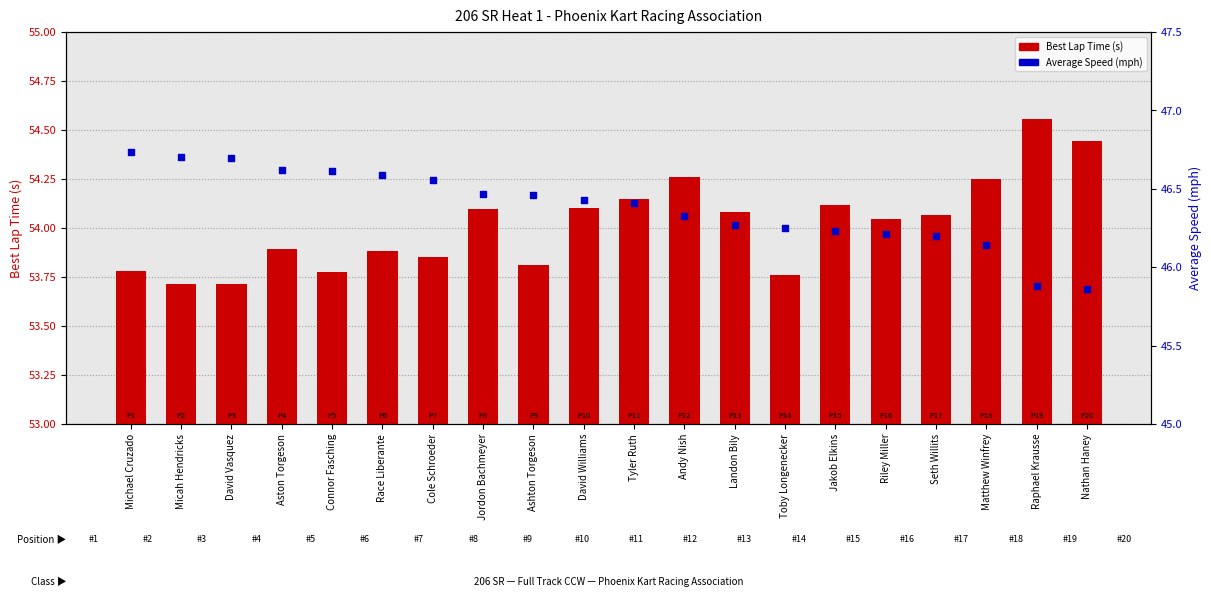

At how many categories does at least one series exceed 52?

20